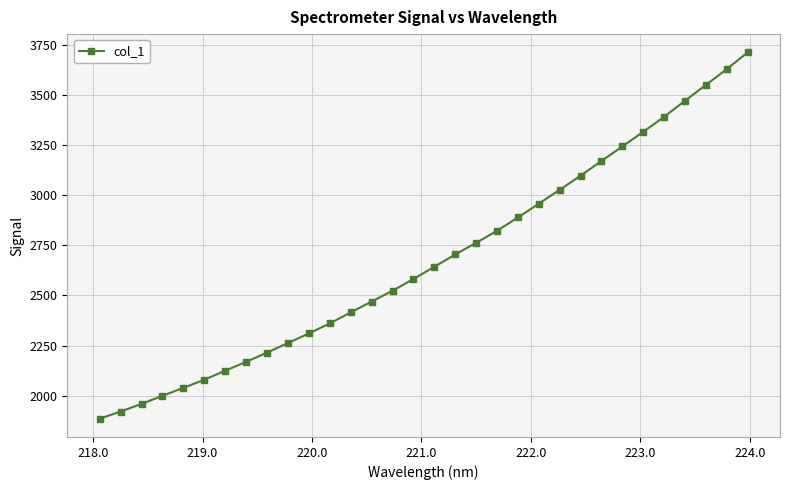

What is the greatest value displayed?

3710.7